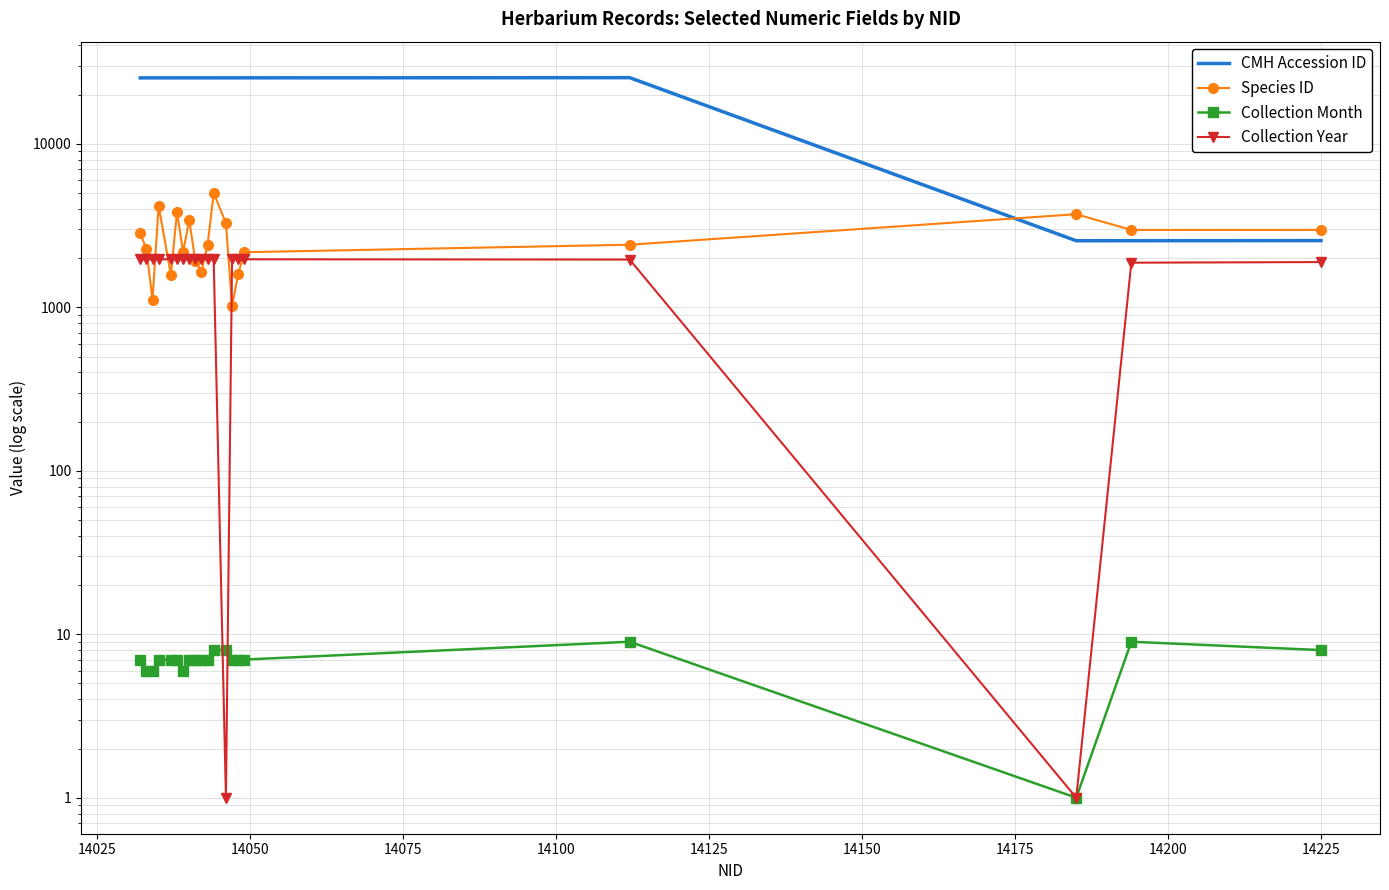

Is the value of Collection Year at 14075 greater than the value of Collection Month at 14125?

Yes